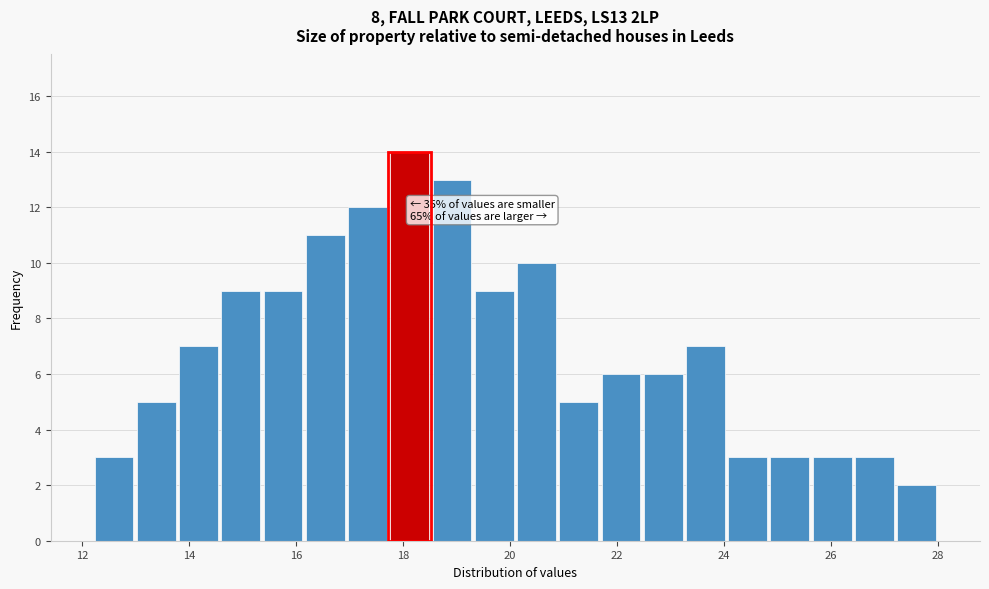

Read against the x-axis, roughly where is the centre of the tallest bar?

18.2